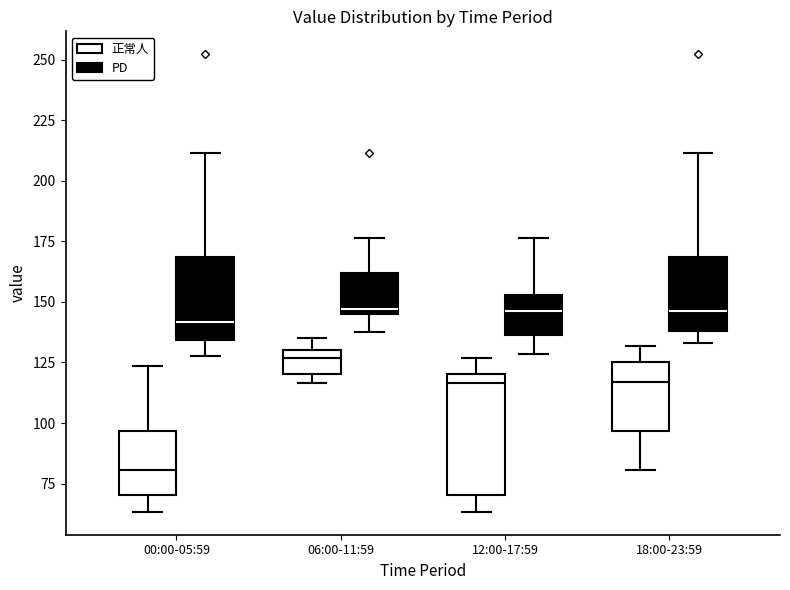

Reading left to right, read every box against the y-axis: the position of its median line, the range the box covers, and the ends of its whiskers. The values are not printed on the chart, so give them approximately, as read against the axis.

00:00-05:59 (正常人): median 80, box 70 to 95, whiskers 65 to 125
00:00-05:59 (PD): median 140, box 135 to 170, whiskers 130 to 210
06:00-11:59 (正常人): median 125, box 120 to 130, whiskers 115 to 135
06:00-11:59 (PD): median 145 (just above the box's lower edge), box 145 to 160, whiskers 135 to 175
12:00-17:59 (正常人): median 115, box 70 to 120, whiskers 65 to 125
12:00-17:59 (PD): median 145, box 135 to 155, whiskers 130 to 175
18:00-23:59 (正常人): median 115, box 95 to 125, whiskers 80 to 130
18:00-23:59 (PD): median 145, box 140 to 170, whiskers 135 to 210